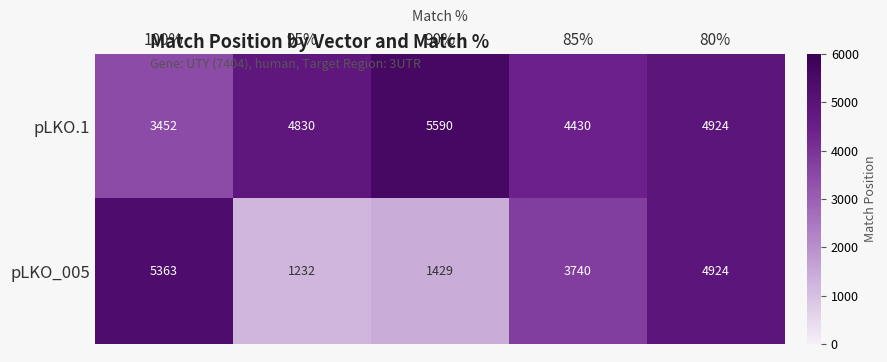

Reading left to right, list all the values displayed in this chart.

pLKO.1: 100%=3452	95%=4830	90%=5590	85%=4430	80%=4924
pLKO_005: 100%=5363	95%=1232	90%=1429	85%=3740	80%=4924